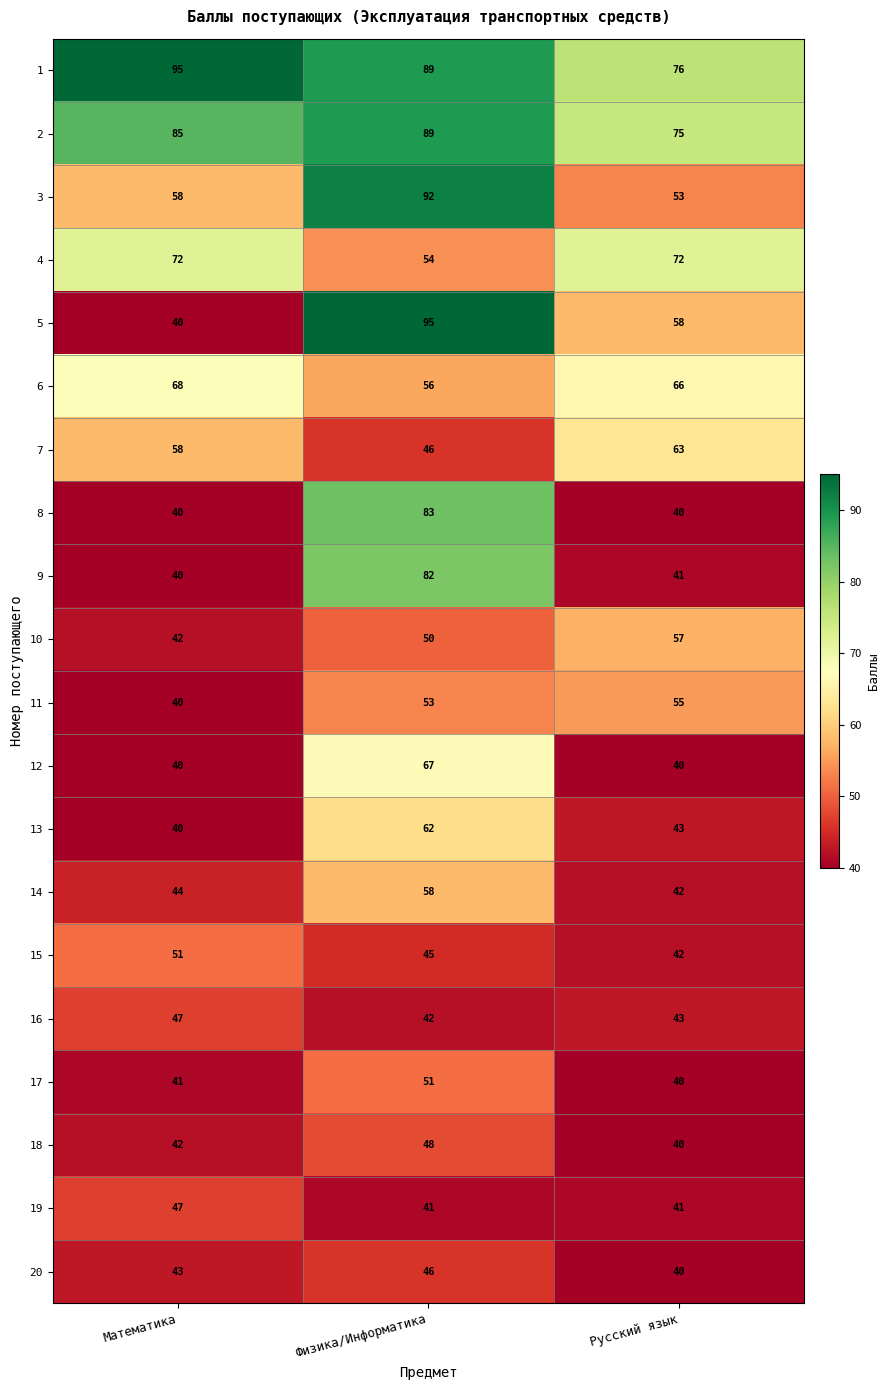

What is the approximate value of 6 at Математика, to the nearest 5?

70